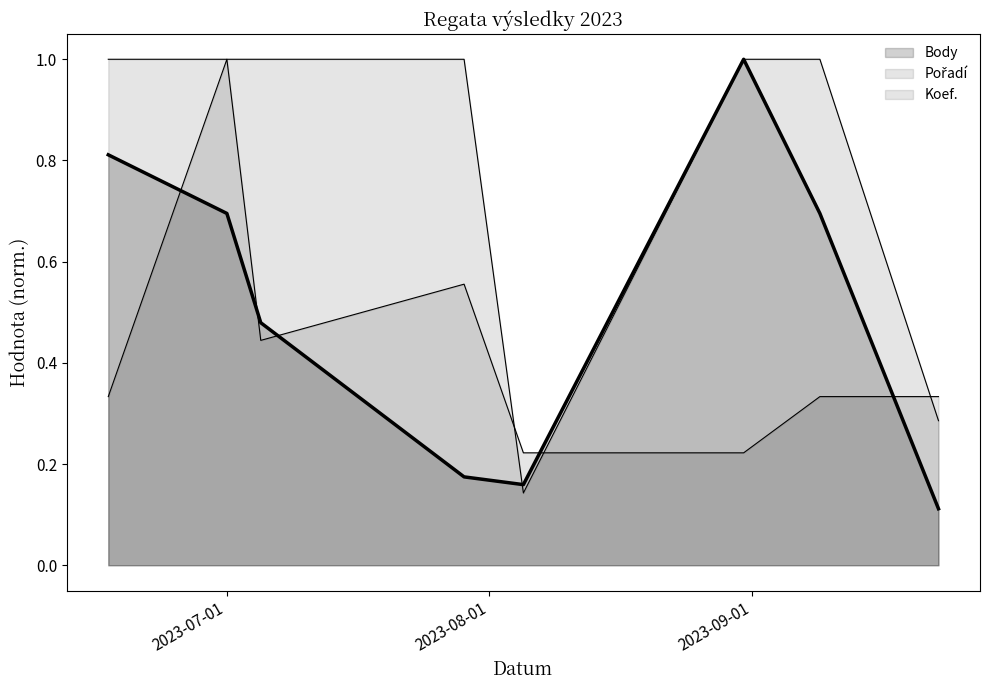

What is the approximate value of Pořadí at 2023-07-29?

0.6